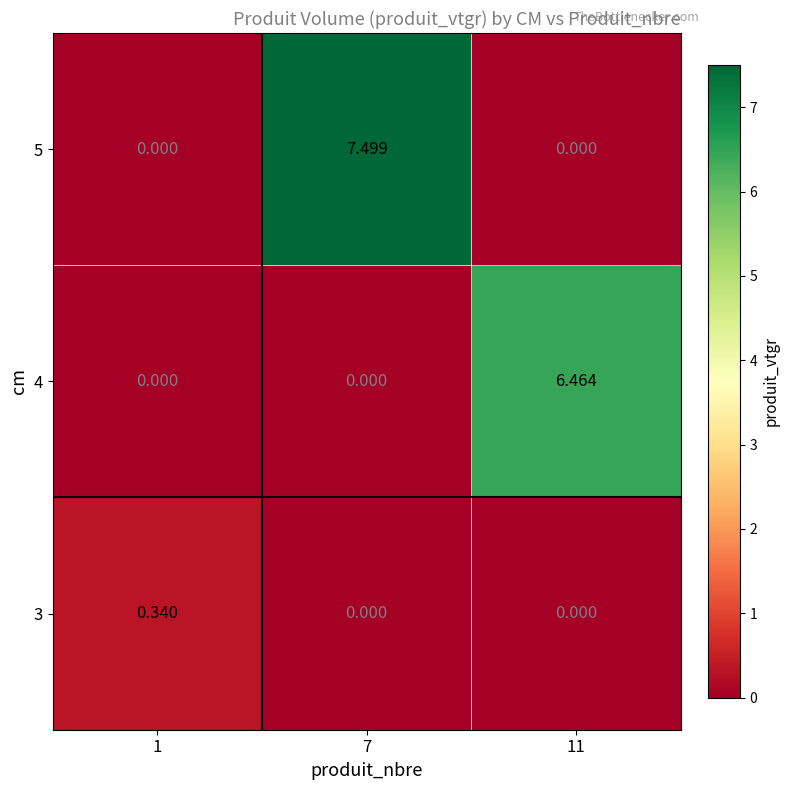

How many positive values does the 3 series have?

1